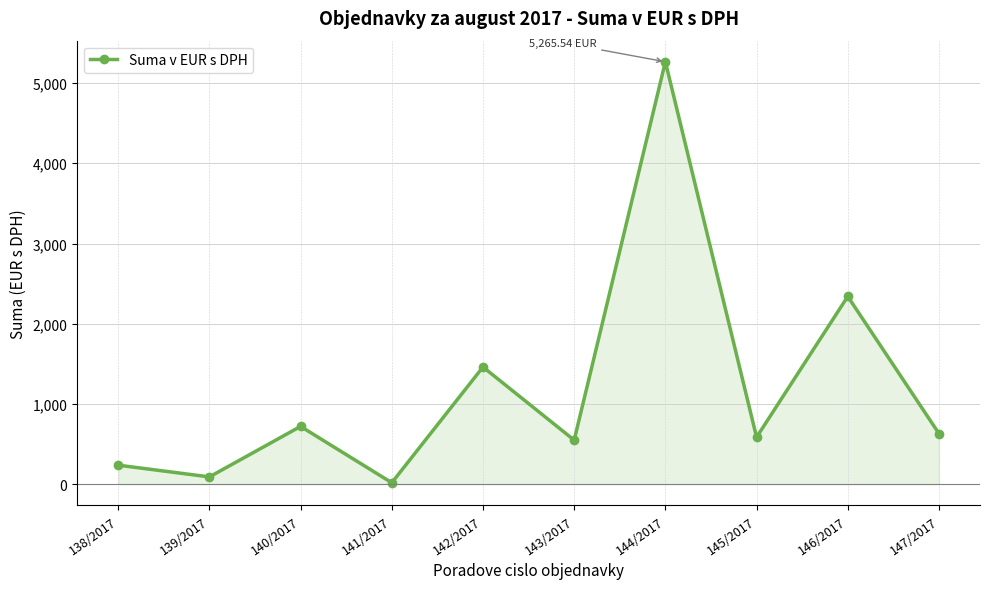

True or false: there are more than 2 points higher than both neighbors.

True